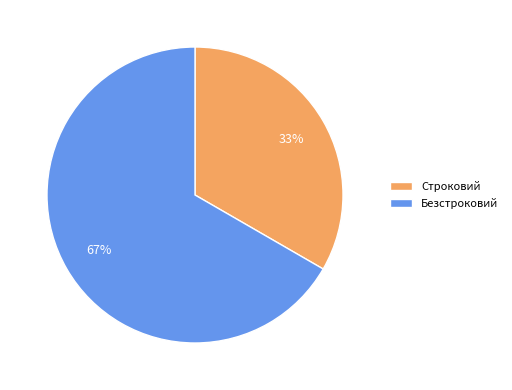

Which slice is the smallest?

Строковий